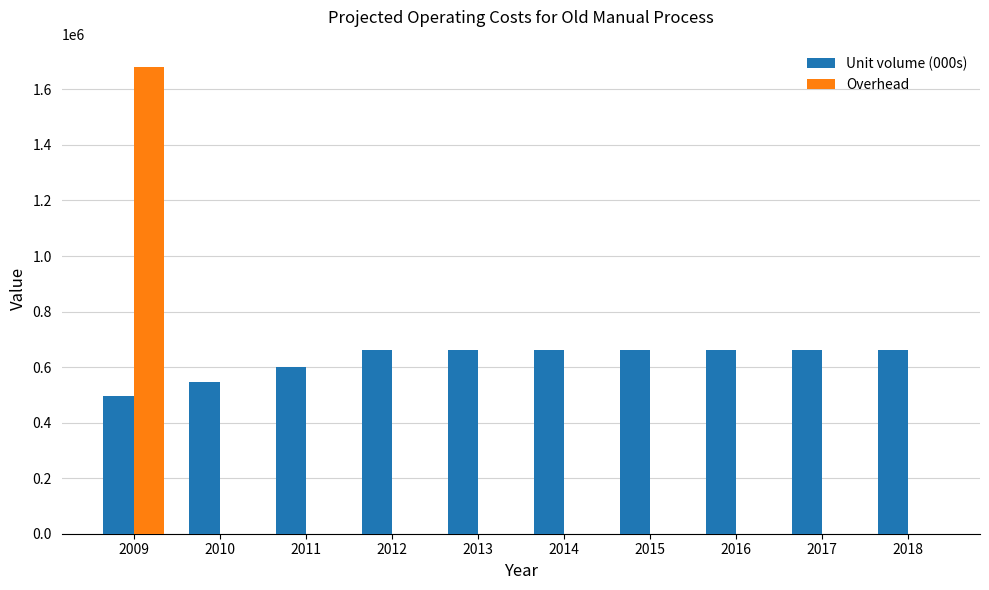

How many groups of bars are there?

10